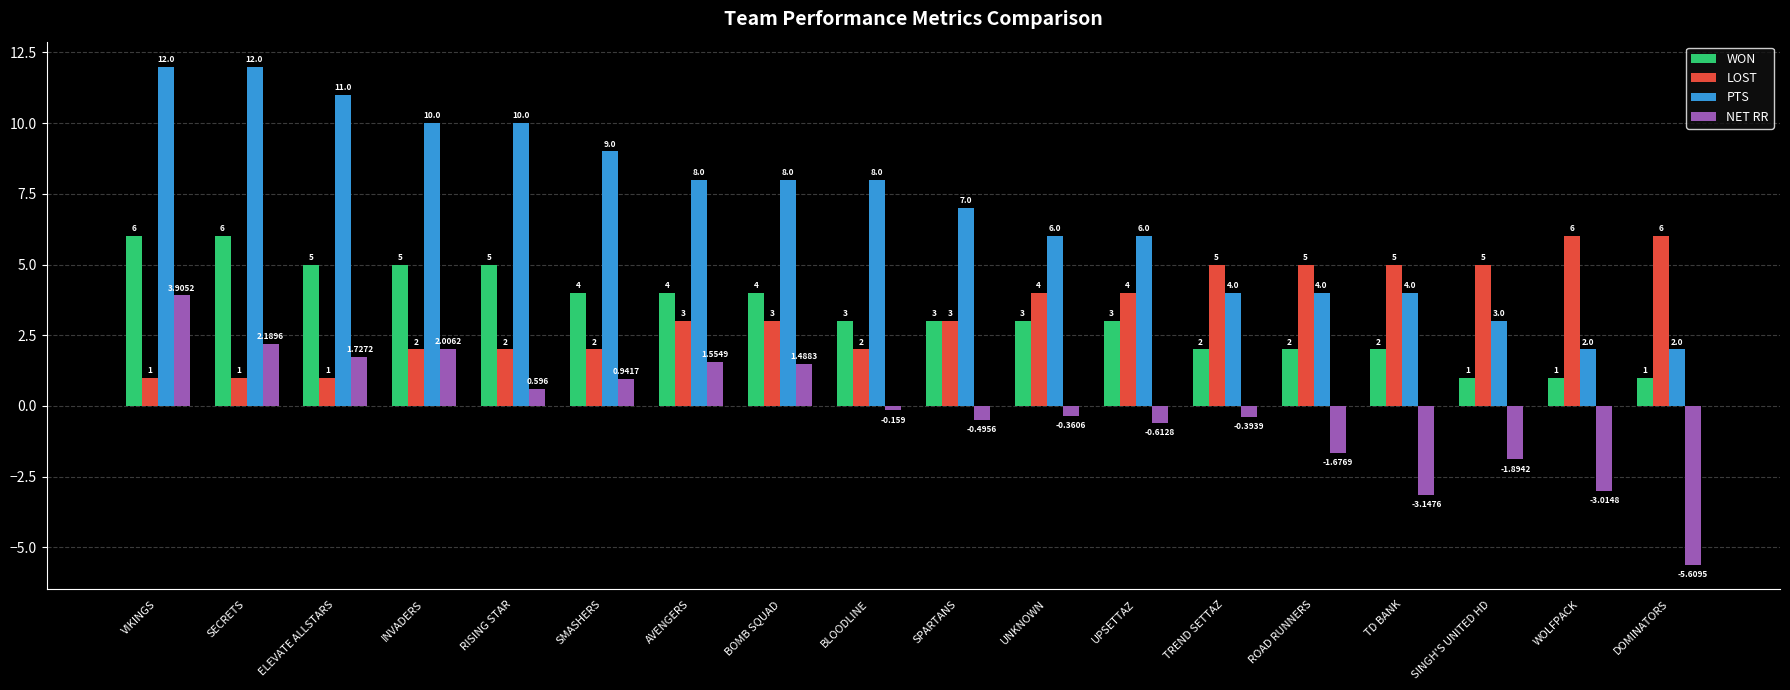

Does the chart contain stacked bars?

No